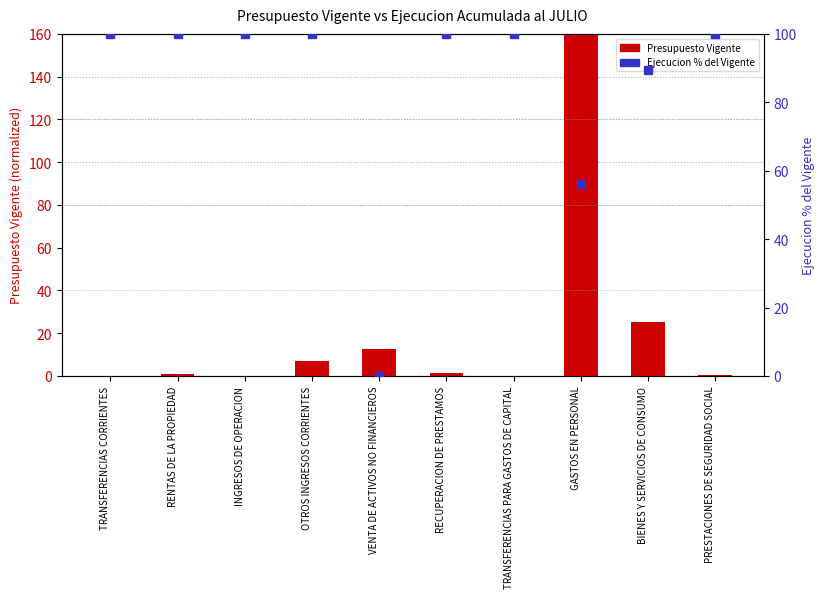

Which series reaches the maximum Y coordinate?

Presupuesto Vigente